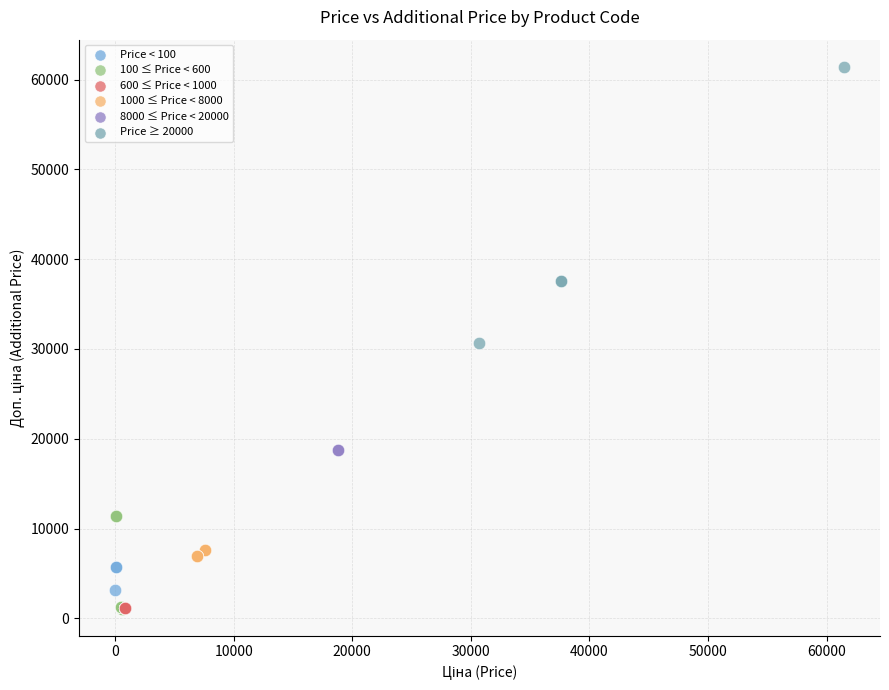

What are all the series names shown in the legend?

Price < 100, 100 ≤ Price < 600, 600 ≤ Price < 1000, 1000 ≤ Price < 8000, 8000 ≤ Price < 20000, Price ≥ 20000